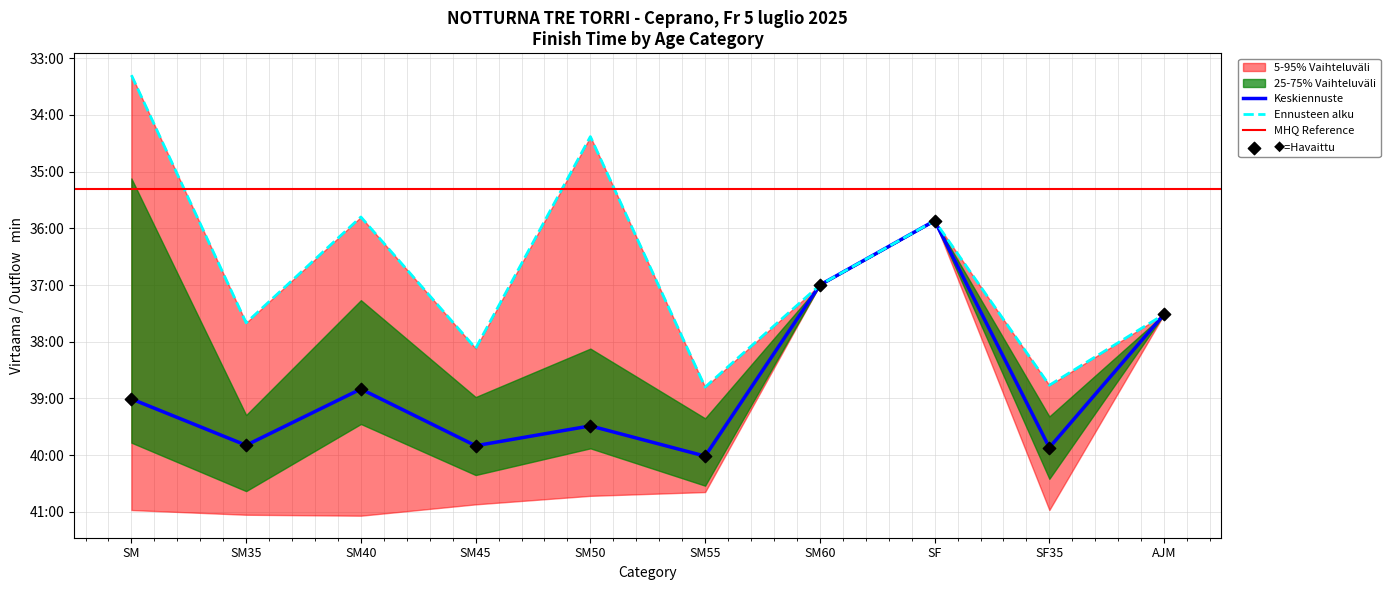

Which series contains the lowest Y value?

5-95% Vaihteluväli lower